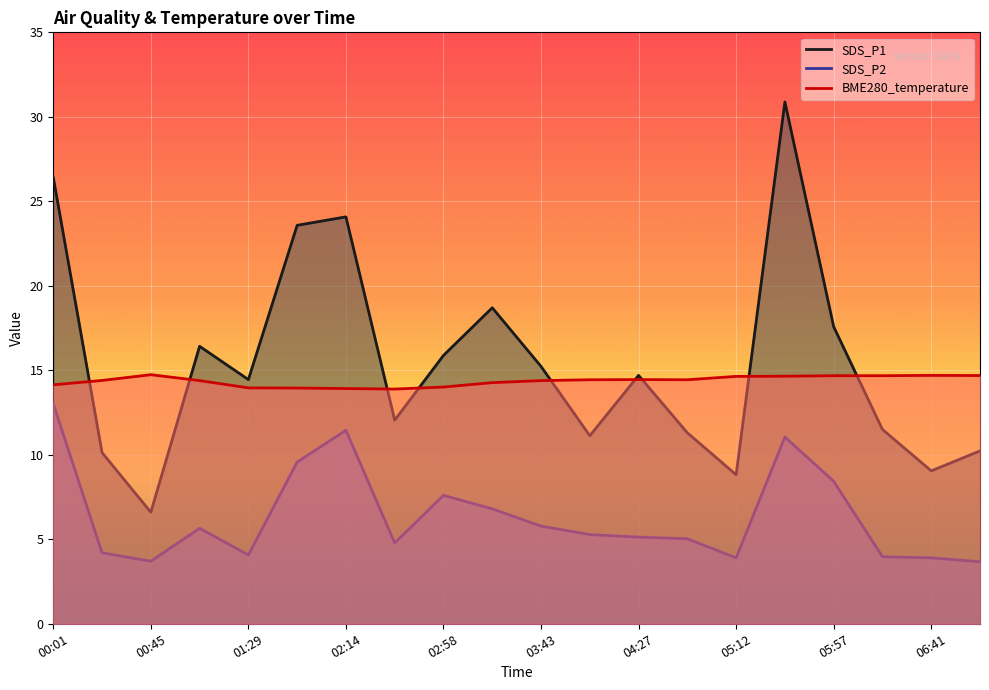

Rank the series by their maximum value, from highest to lowest.

SDS_P1, BME280_temperature, SDS_P2